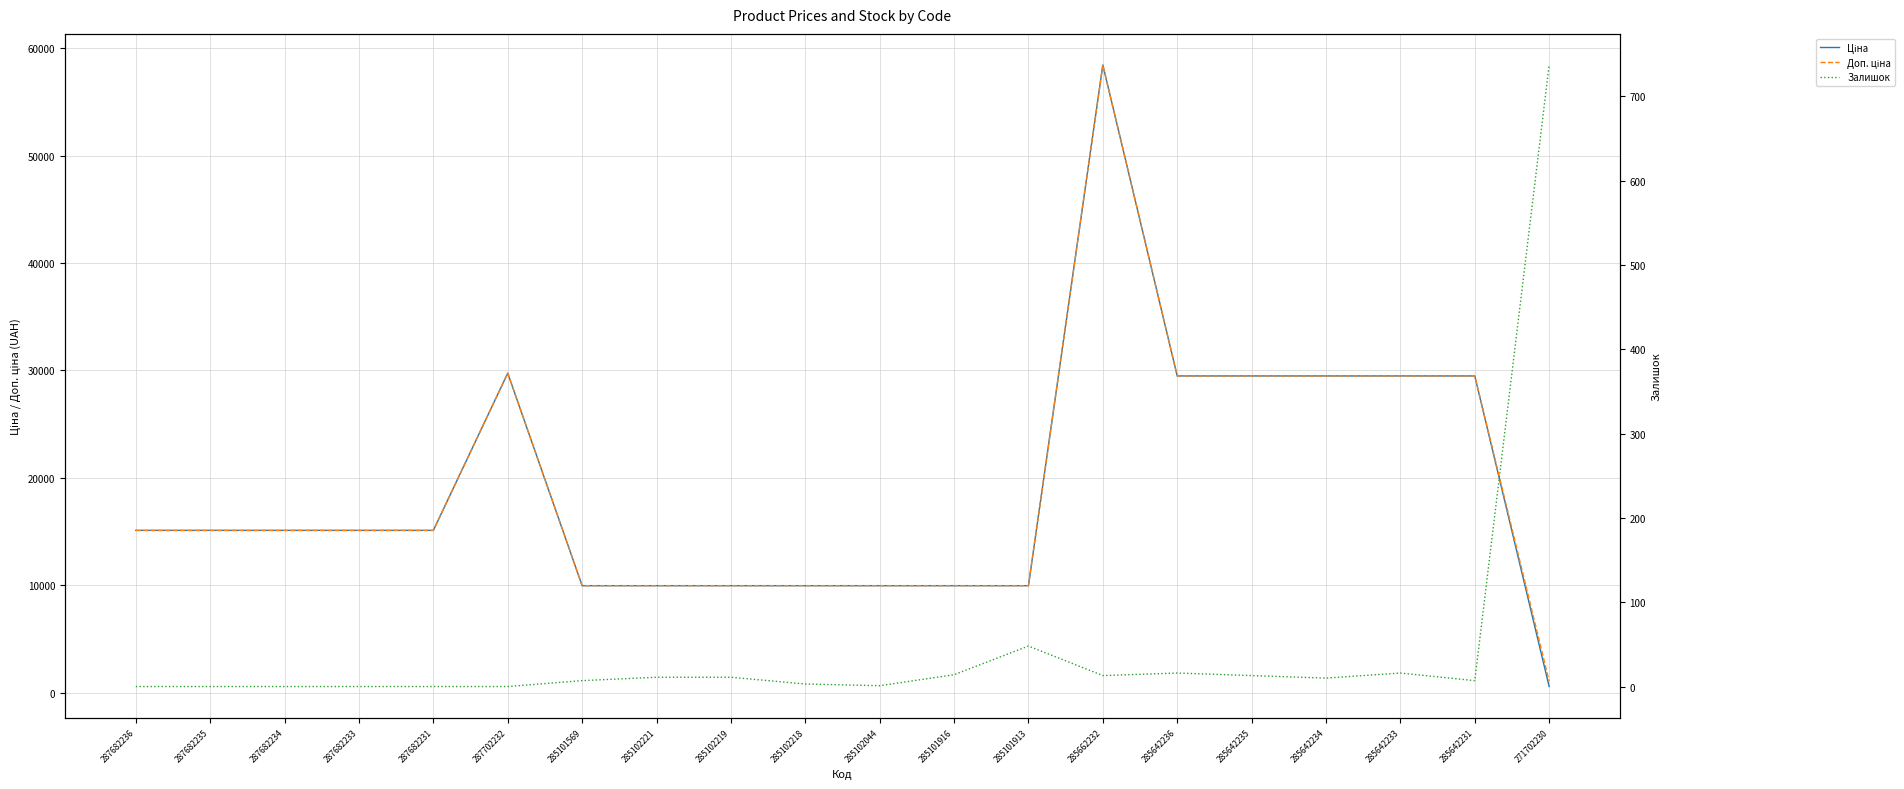

How many values in the Доп. ціна series are below 15120?

8